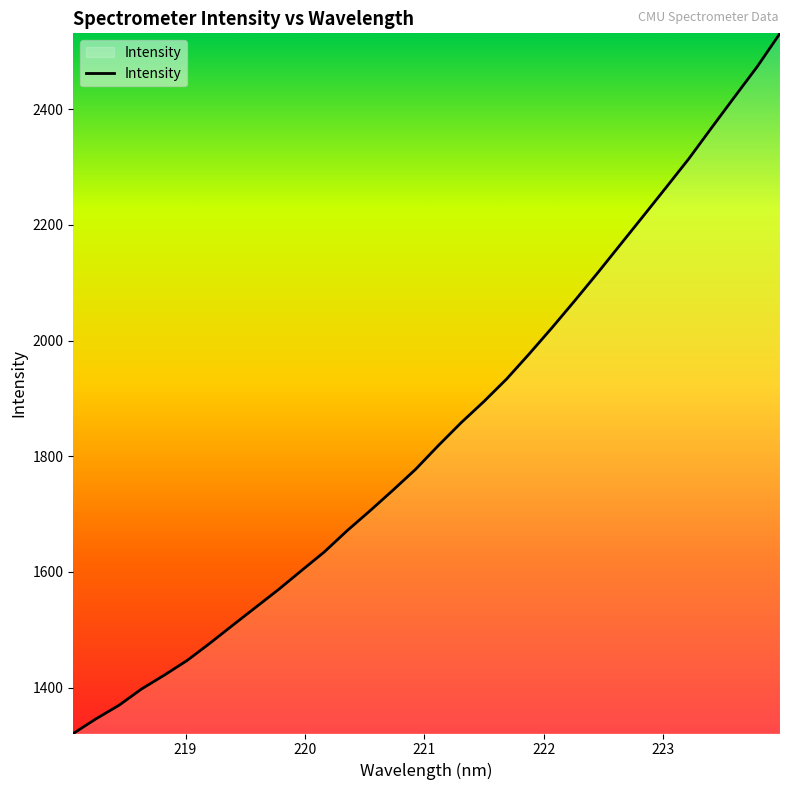

What is the difference between the maximum and minimum values?

1210.6